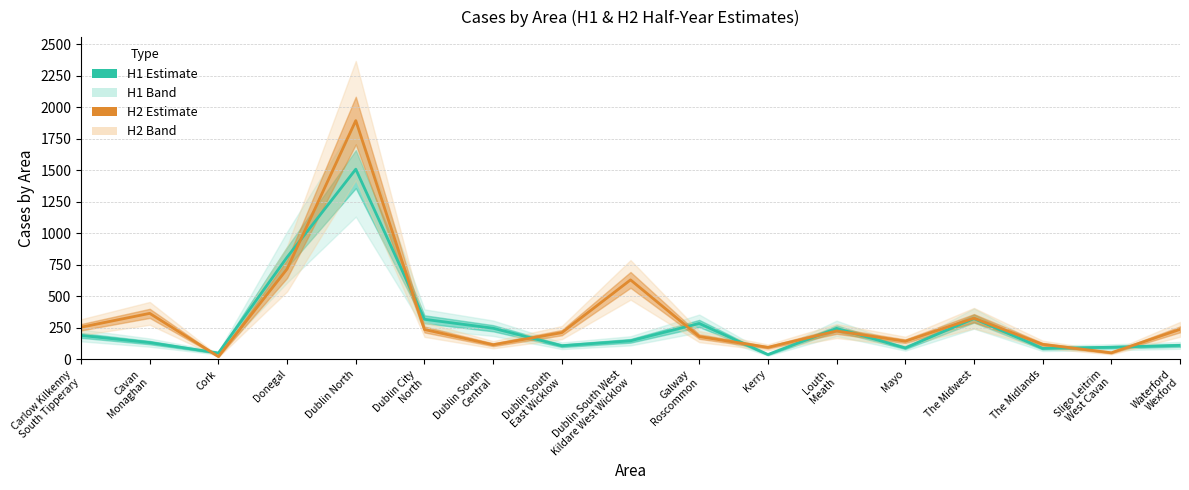

The value of H2 (Estimate) at Dublin South
Central is 192. True or false?

False